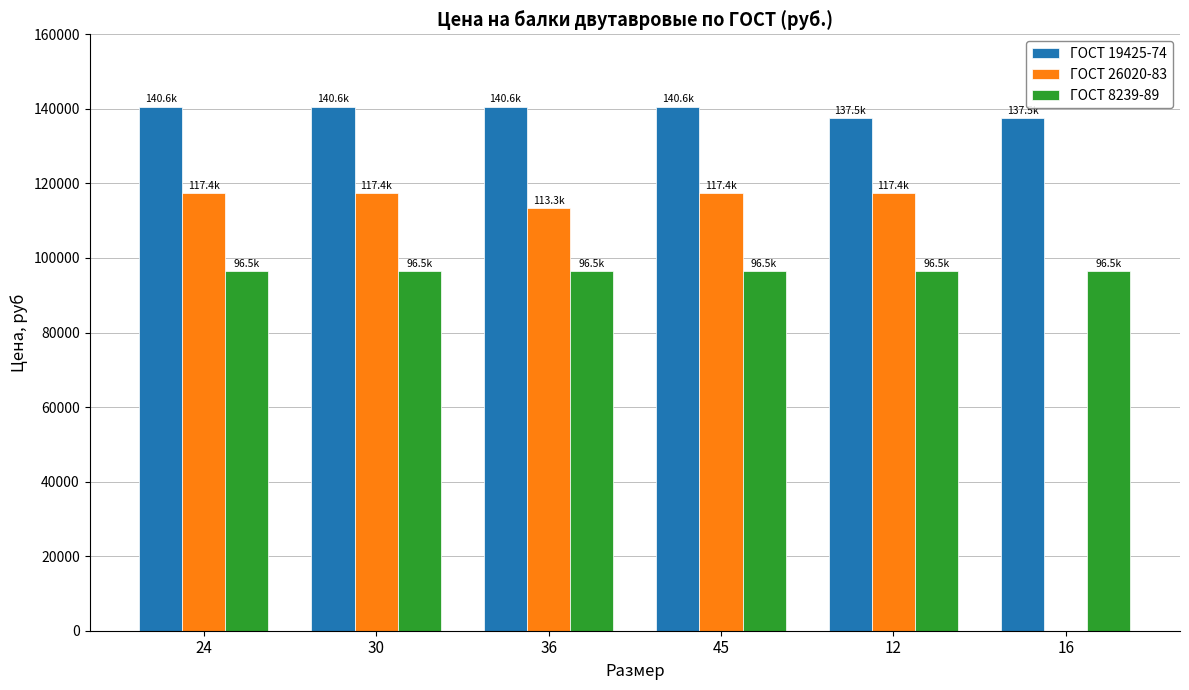

The value of ГОСТ 26020-83 at 12 is 117400. True or false?

True